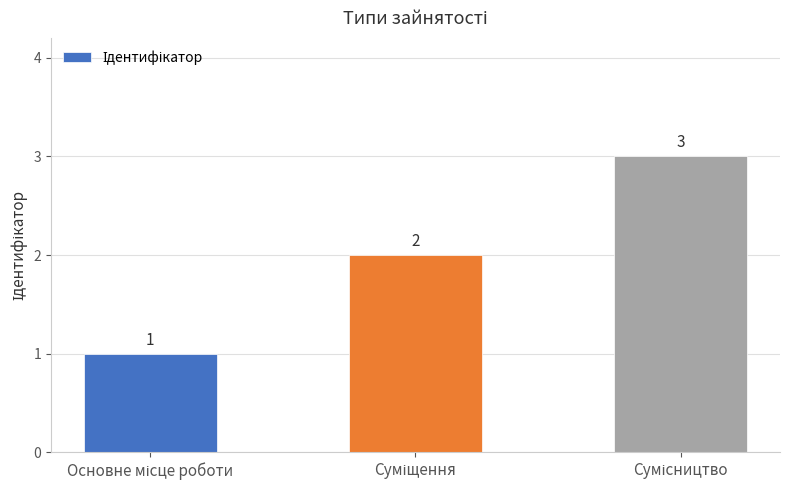

What is the value of the 2nd bar from the left?

2